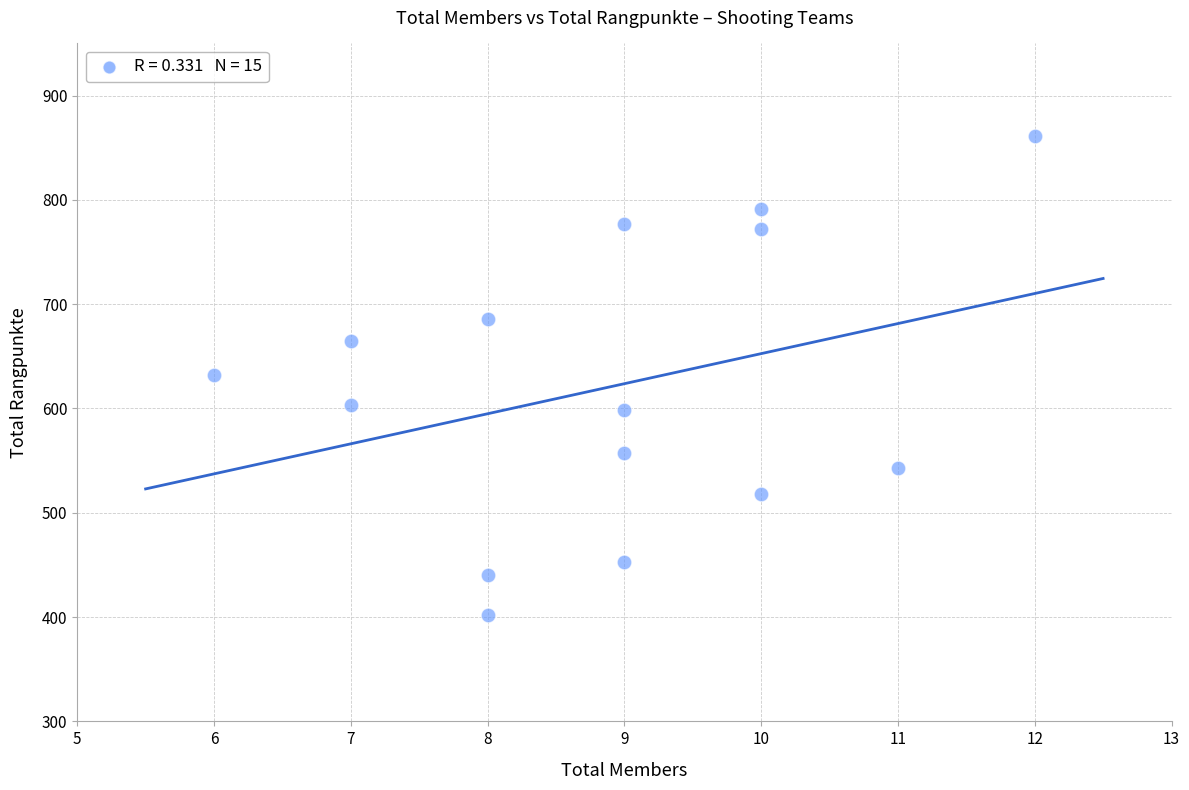

What is the range of X values (max minus min)?

6